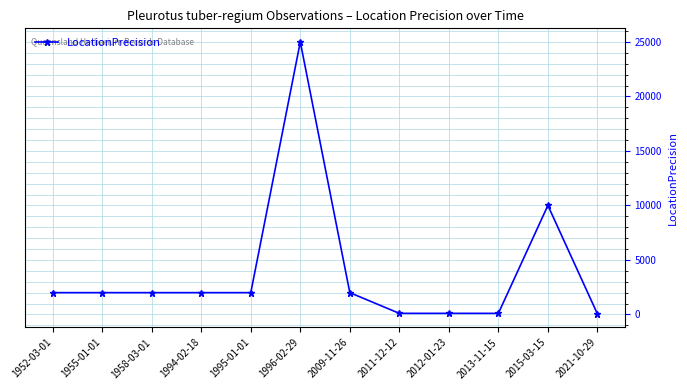

What is the change in value from 1994-02-18 to 2021-10-29?

-1950